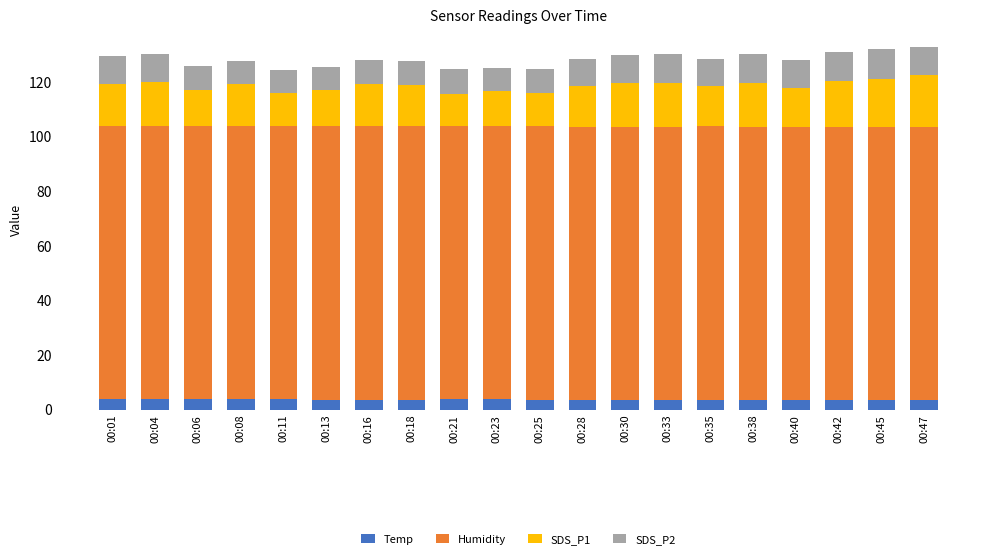

Does the chart contain any negative values?

No